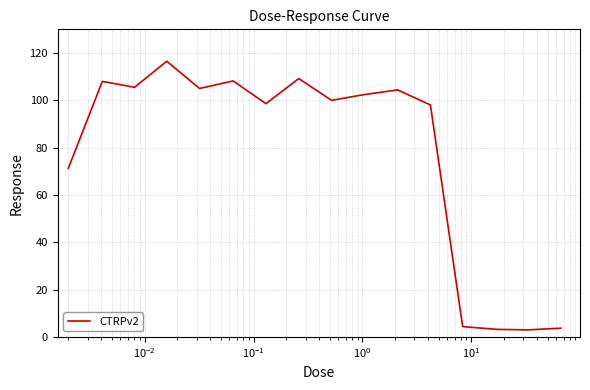

What is the greatest value displayed?

116.5